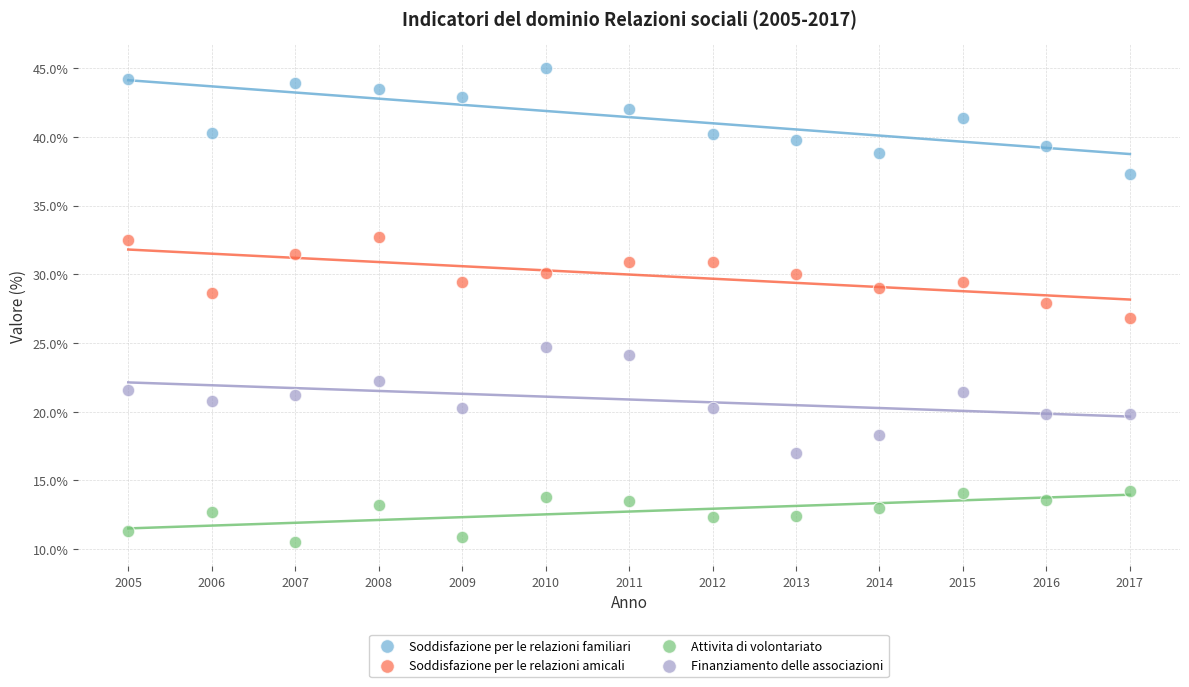

Which series reaches the maximum Y coordinate?

Soddisfazione per le relazioni familiari